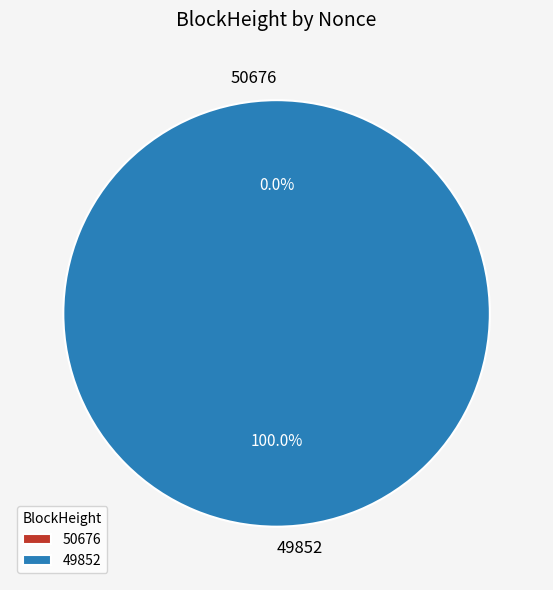

Between 49852 and 50676, which is larger?

49852